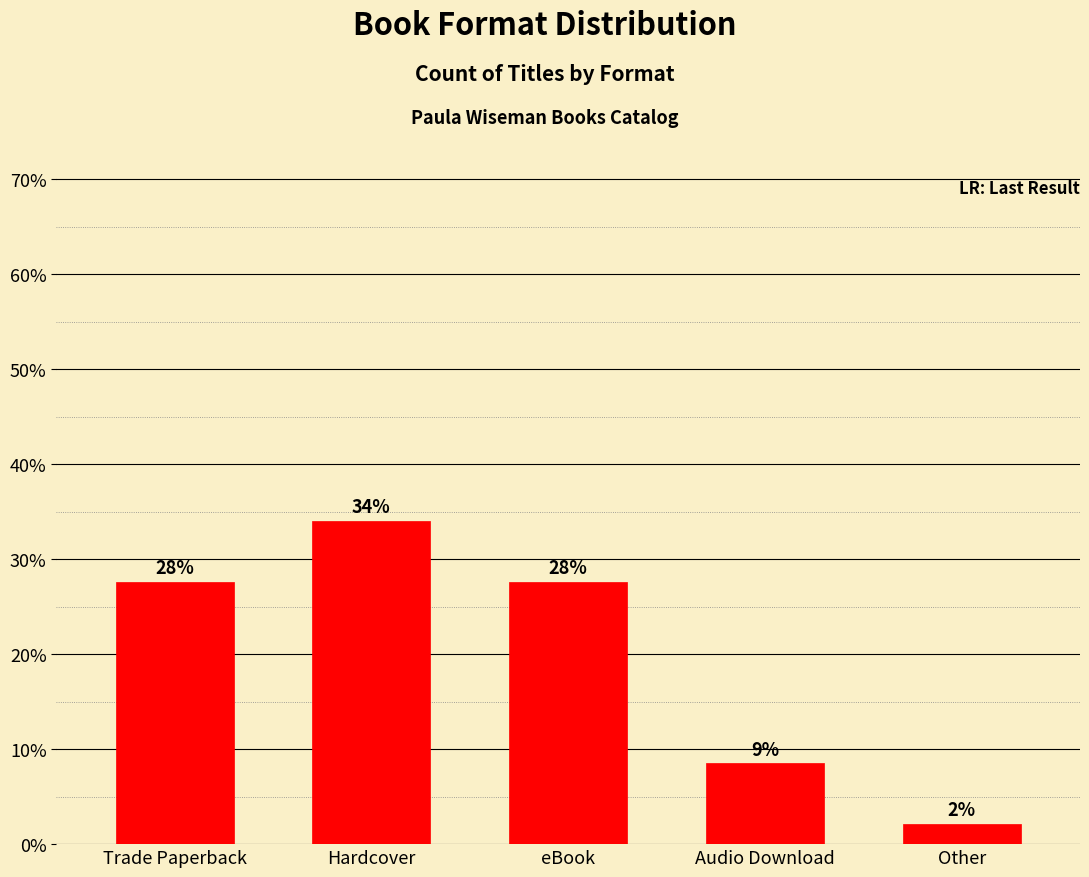

Are the bars horizontal?

No